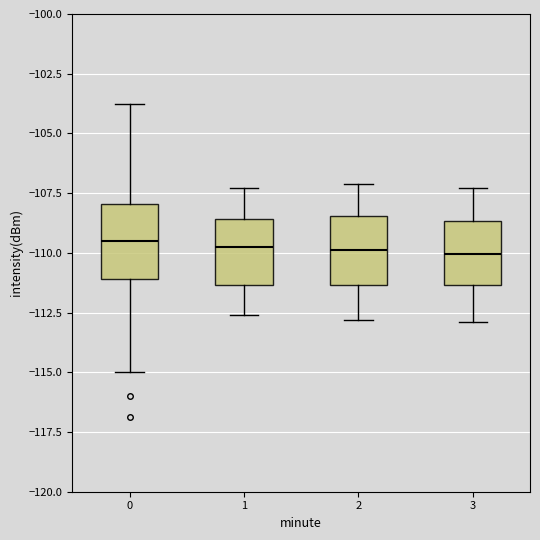

Reading left to right, read every box against the y-axis: the position of its median line, the range the box covers, and the ends of its whiskers. The values are not printed on the chart, so give them approximately, as read against the axis.

0: median -109.5, box -111.0 to -108.0, whiskers -115.0 to -104.0
1: median -109.5, box -111.5 to -108.5, whiskers -112.5 to -107.5
2: median -110.0, box -111.5 to -108.5, whiskers -113.0 to -107.0
3: median -110.0, box -111.5 to -108.5, whiskers -113.0 to -107.5